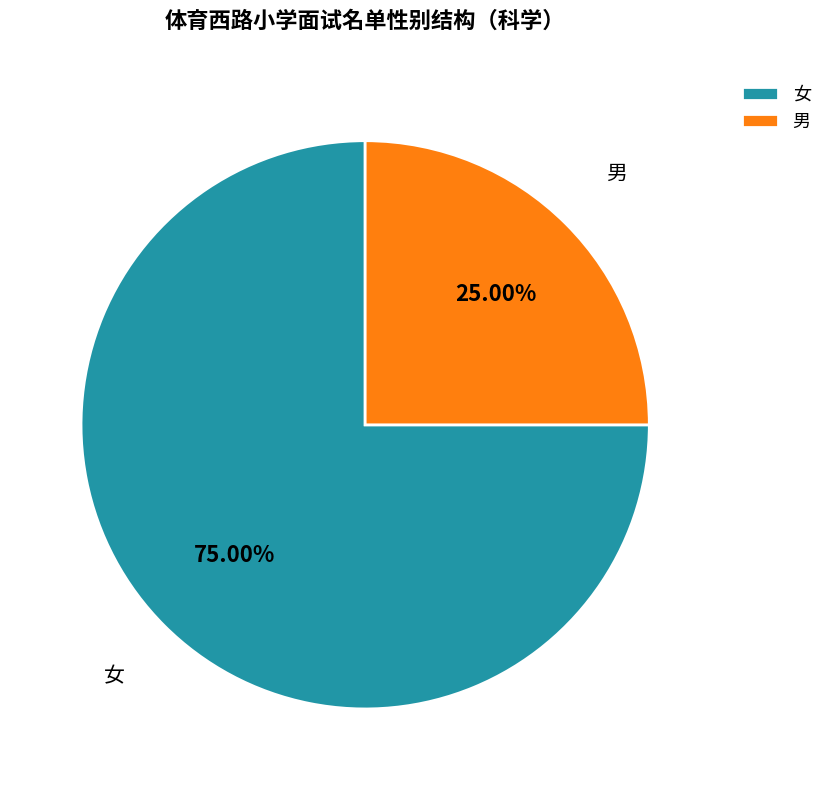

Which slice is the smallest?

男